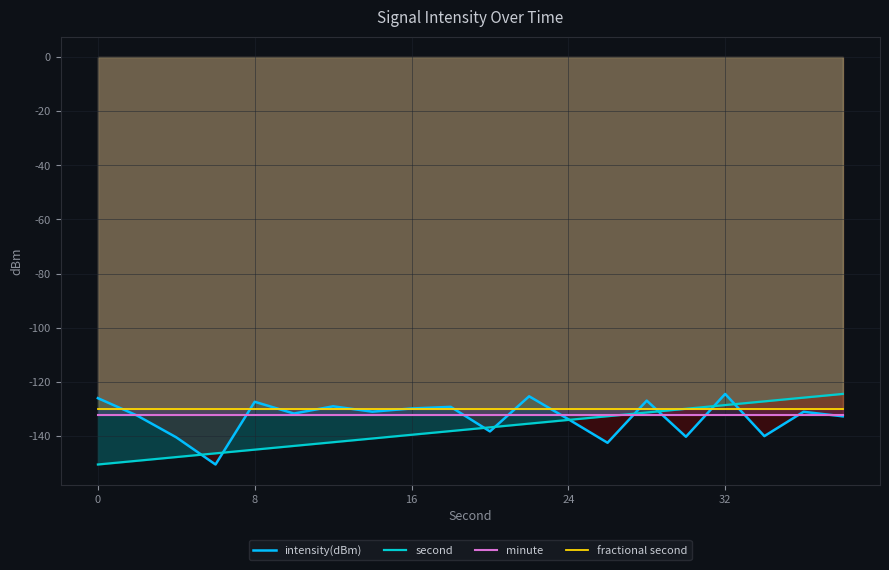

Is it true that second equals -38.8 at 19?

False